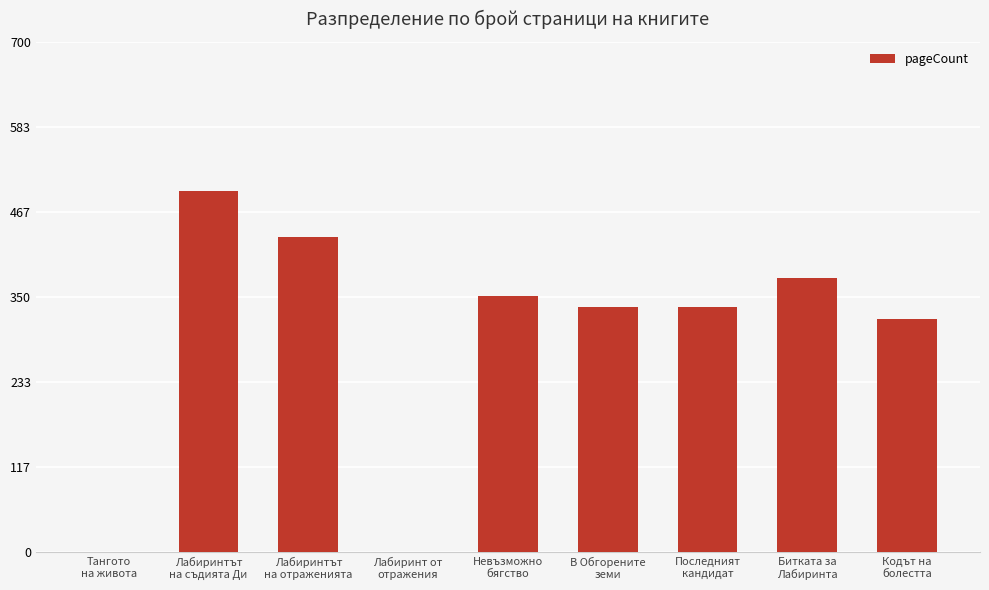

What is the change in value from Тангото
на живота to Лабиринтът
на отраженията?

+432